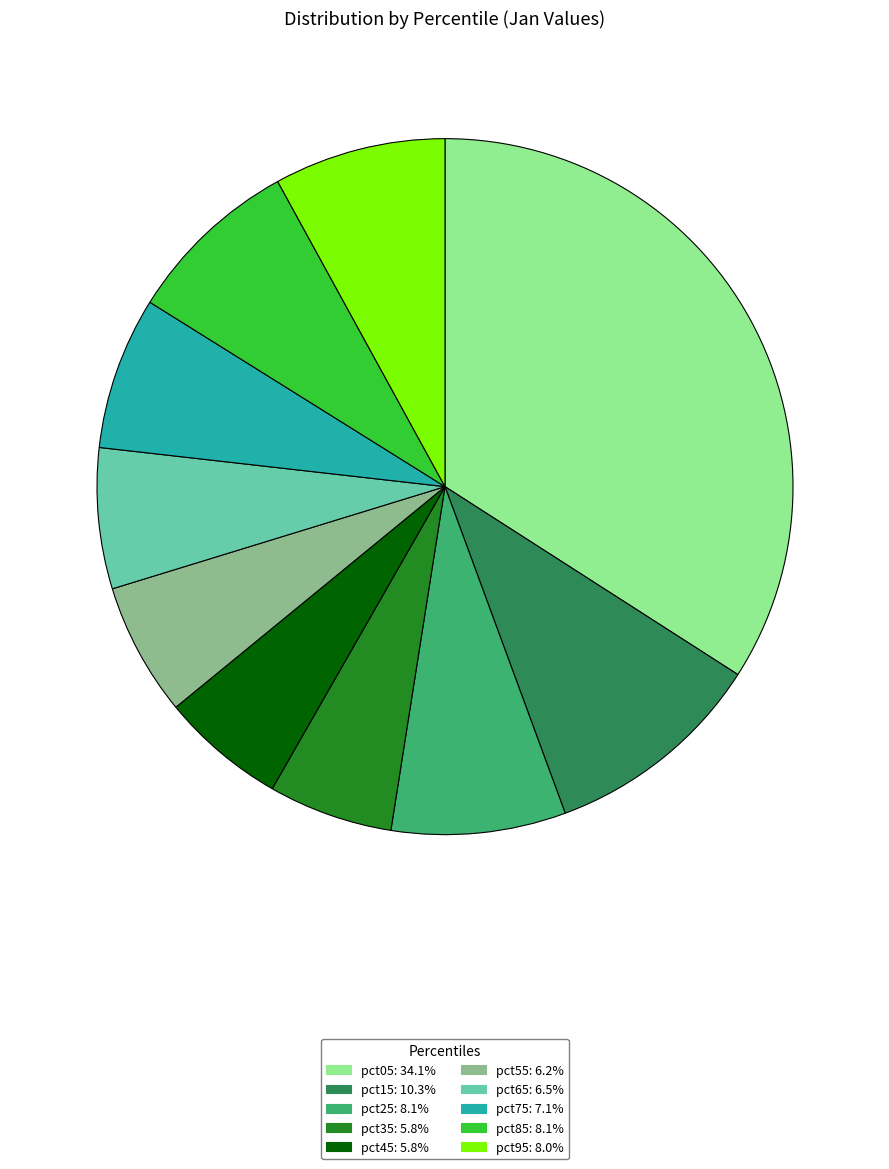

Which slice is the largest?

pct05